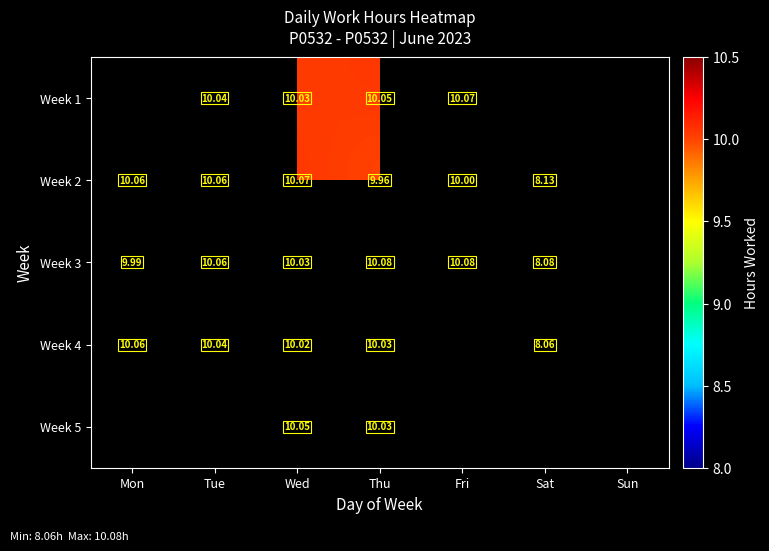

What is the lowest value of the Week 2 series?

8.1